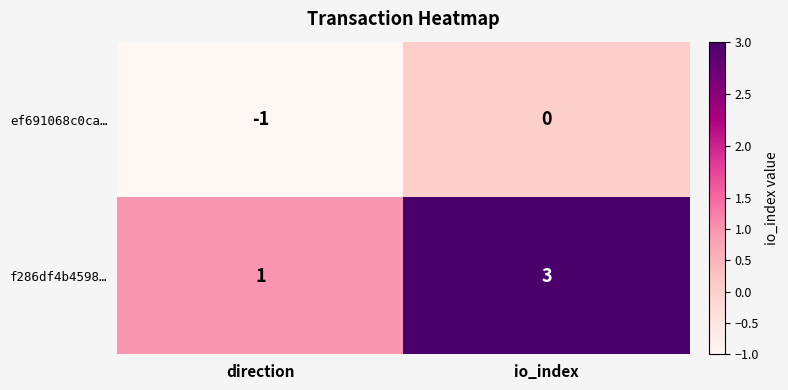

Rank the series by their average value, from lowest to highest.

ef691068c0ca…, f286df4b4598…